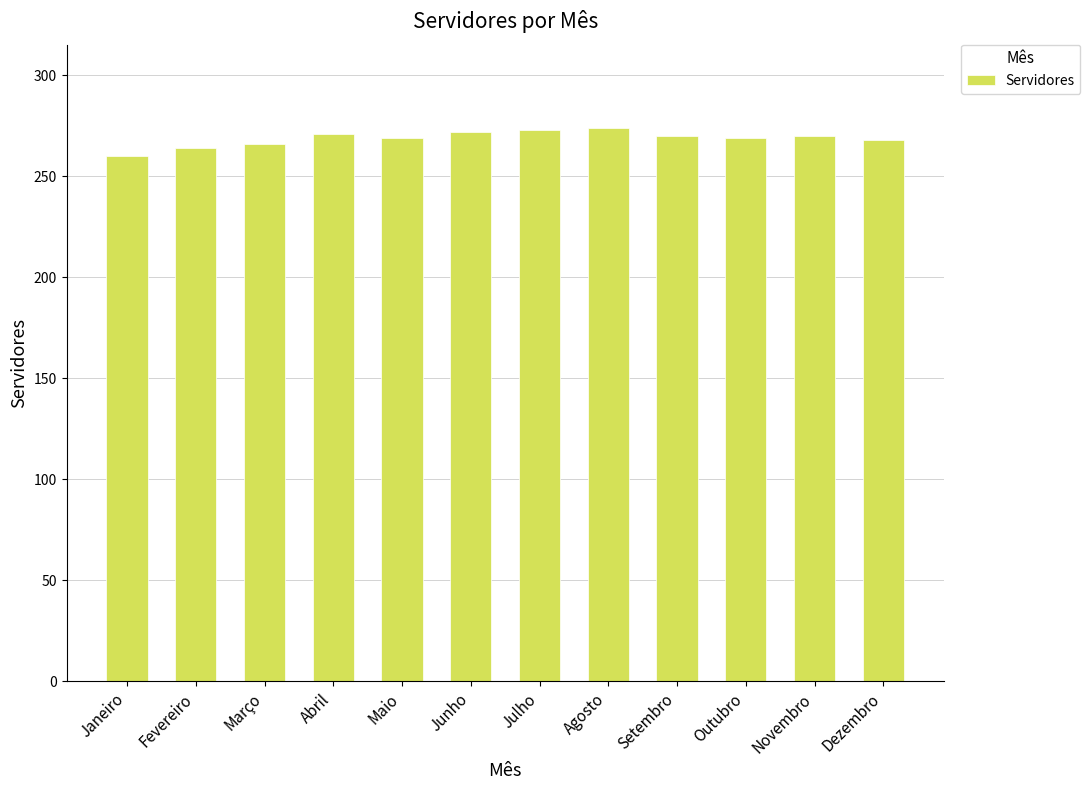

What is the label of the 12th bar from the left?

Dezembro